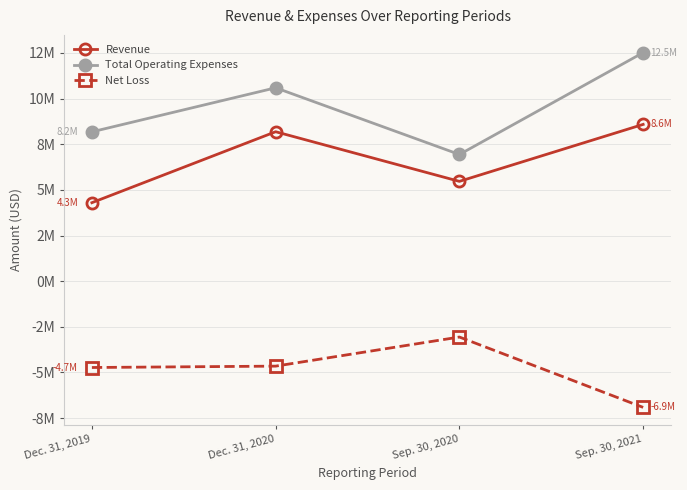

List the labels in order of Net Loss value, largest first.

Sep. 30, 2020, Dec. 31, 2020, Dec. 31, 2019, Sep. 30, 2021